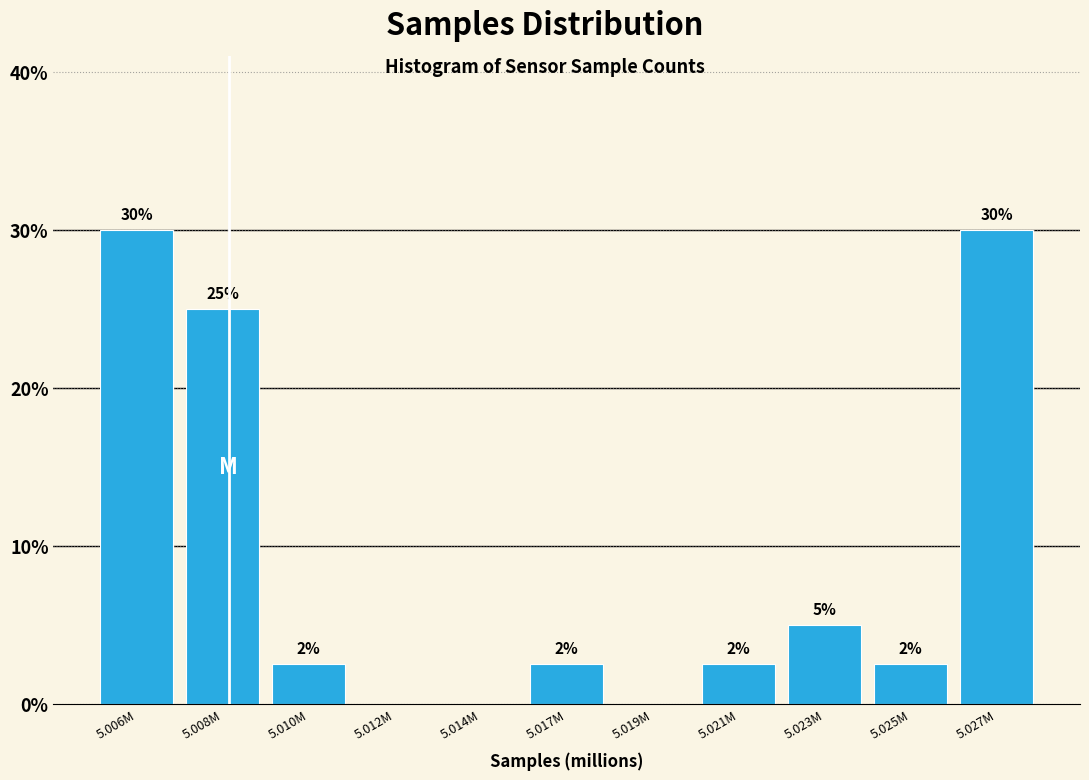

Is it true that the value at 5.023M is 2.5?

False